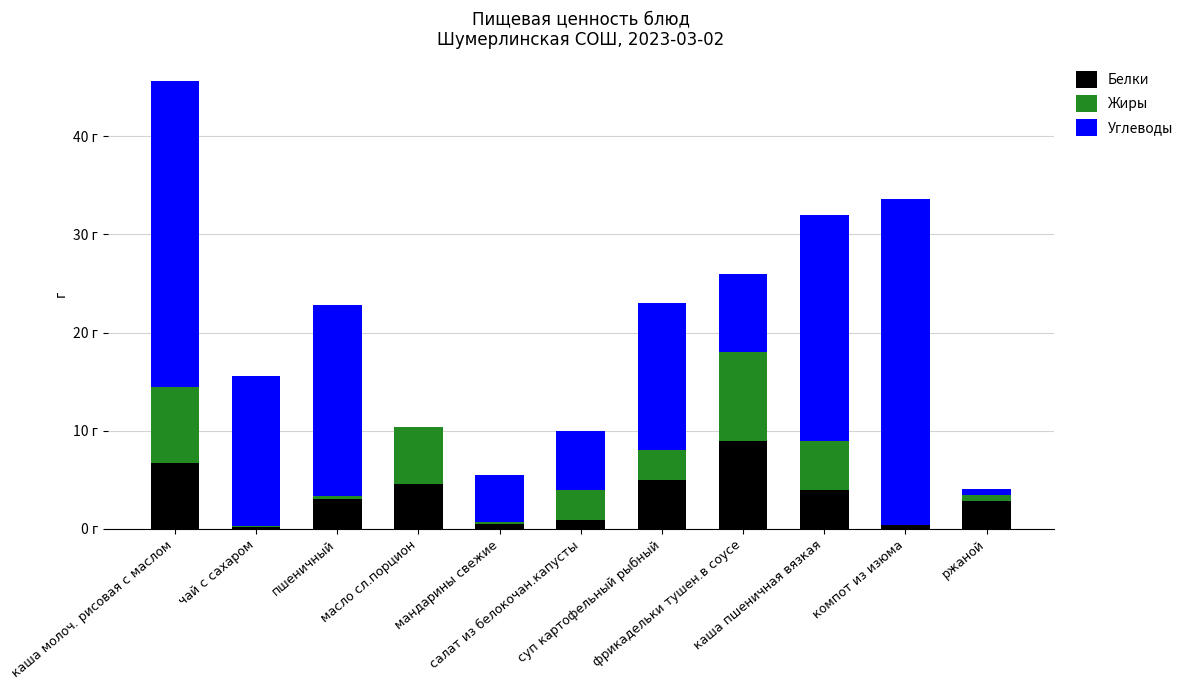

Which series has the largest total across all categories?

Углеводы